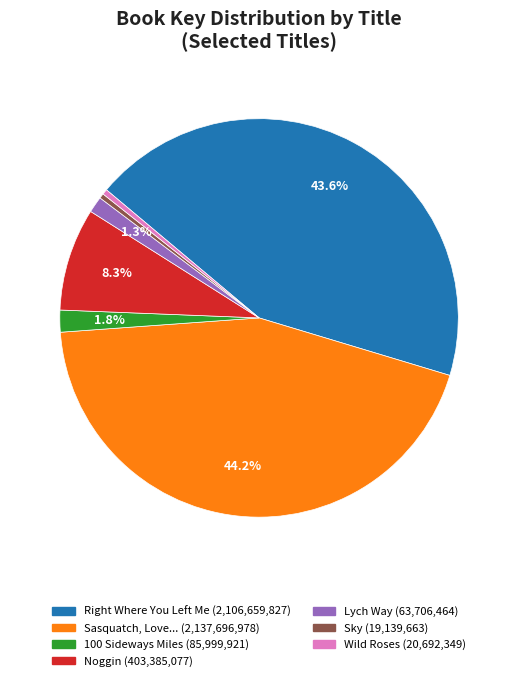

Does any single category account for the majority?

No